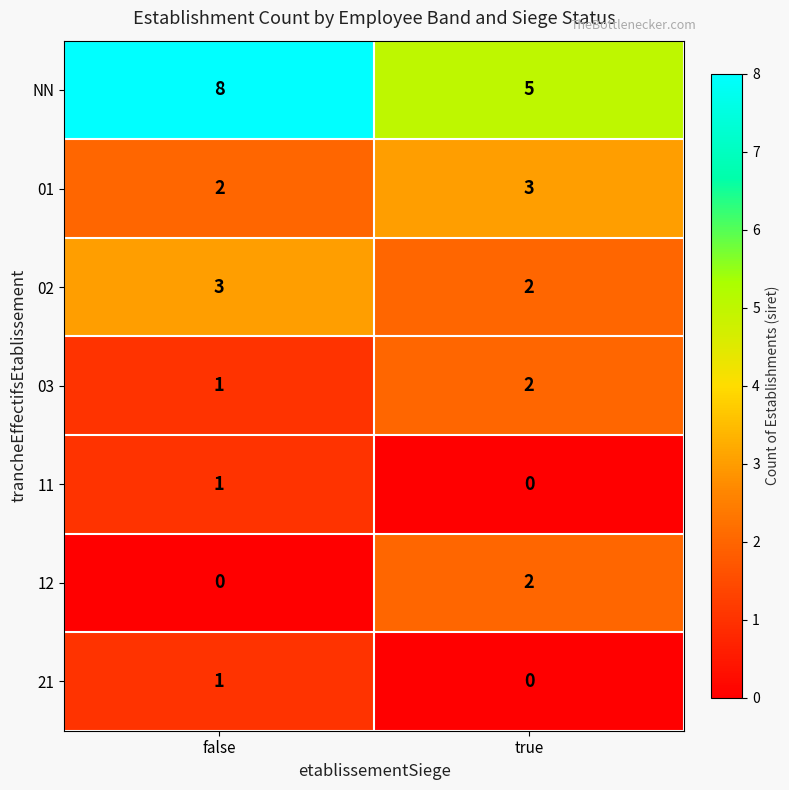

Reading left to right, extract all data points from this chart.

NN: 8	5
01: 2	3
02: 3	2
03: 1	2
11: 1	0
12: 0	2
21: 1	0